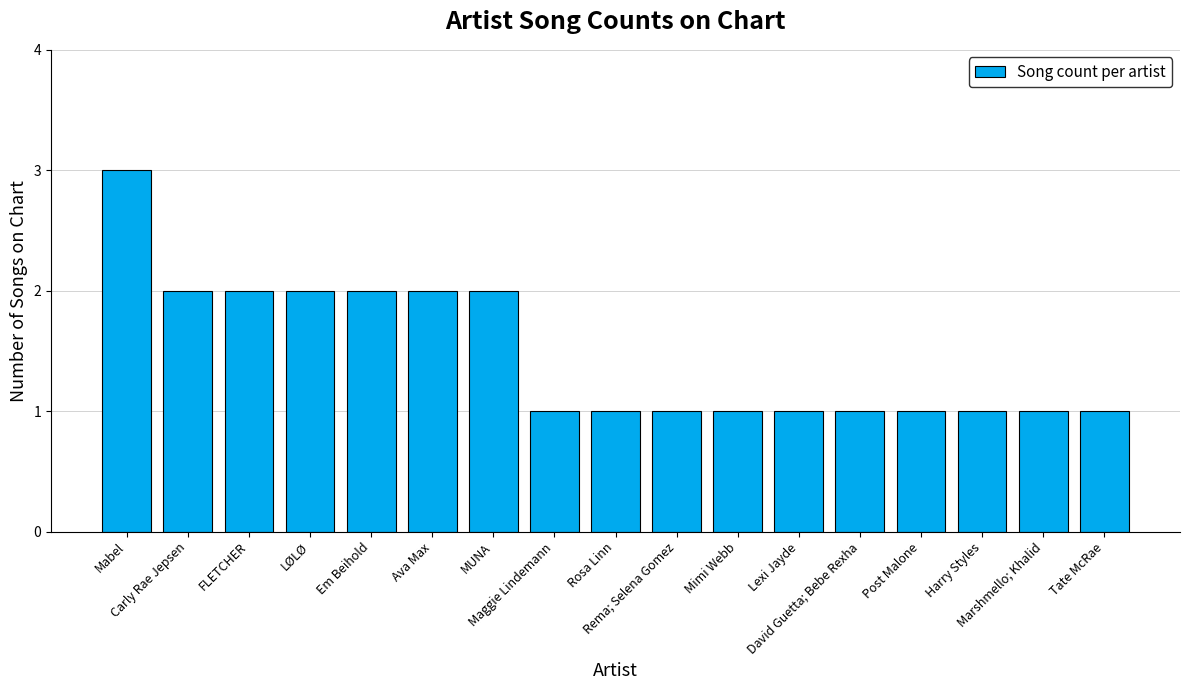

Reading left to right, list all the values displayed in this chart.

Mabel=3	Carly Rae Jepsen=2	FLETCHER=2	LØLØ=2	Em Beihold=2	Ava Max=2	MUNA=2	Maggie Lindemann=1	Rosa Linn=1	Rema; Selena Gomez=1	Mimi Webb=1	Lexi Jayde=1	David Guetta; Bebe Rexha=1	Post Malone=1	Harry Styles=1	Marshmello; Khalid=1	Tate McRae=1